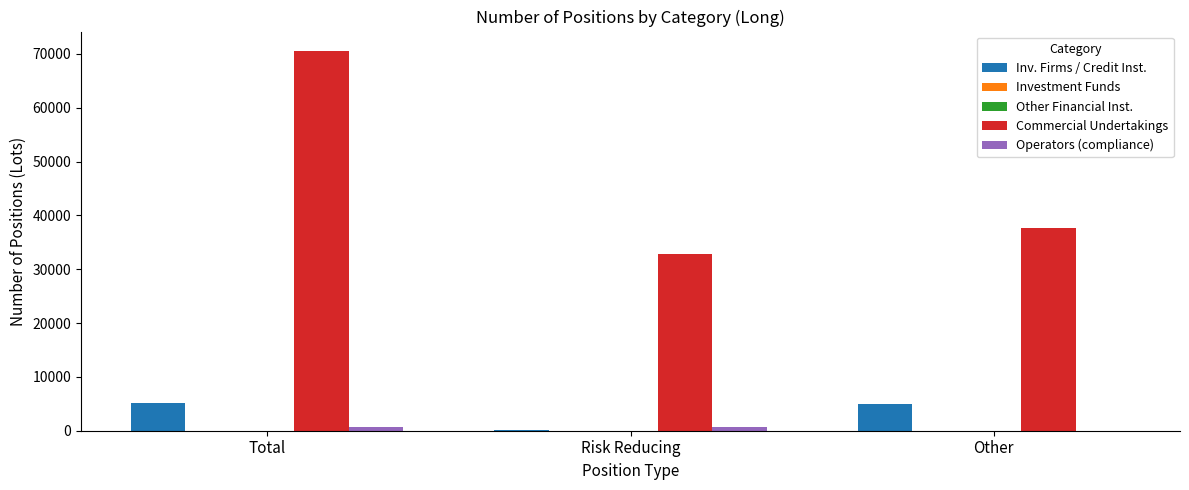

Rank the categories by Other Financial Inst. value from highest to lowest.

Total, Risk Reducing, Other